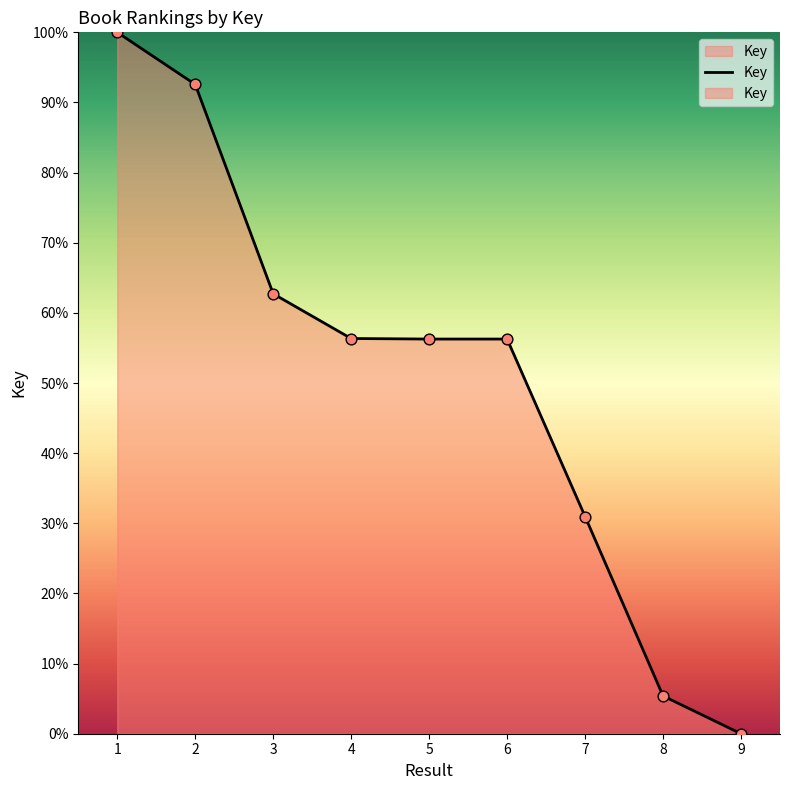

Between 9 and 6, which is larger?

6